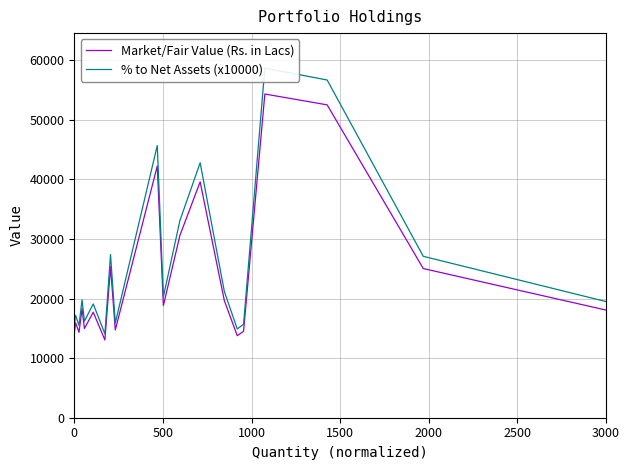

Is this an area chart (filled region under the line)?

No